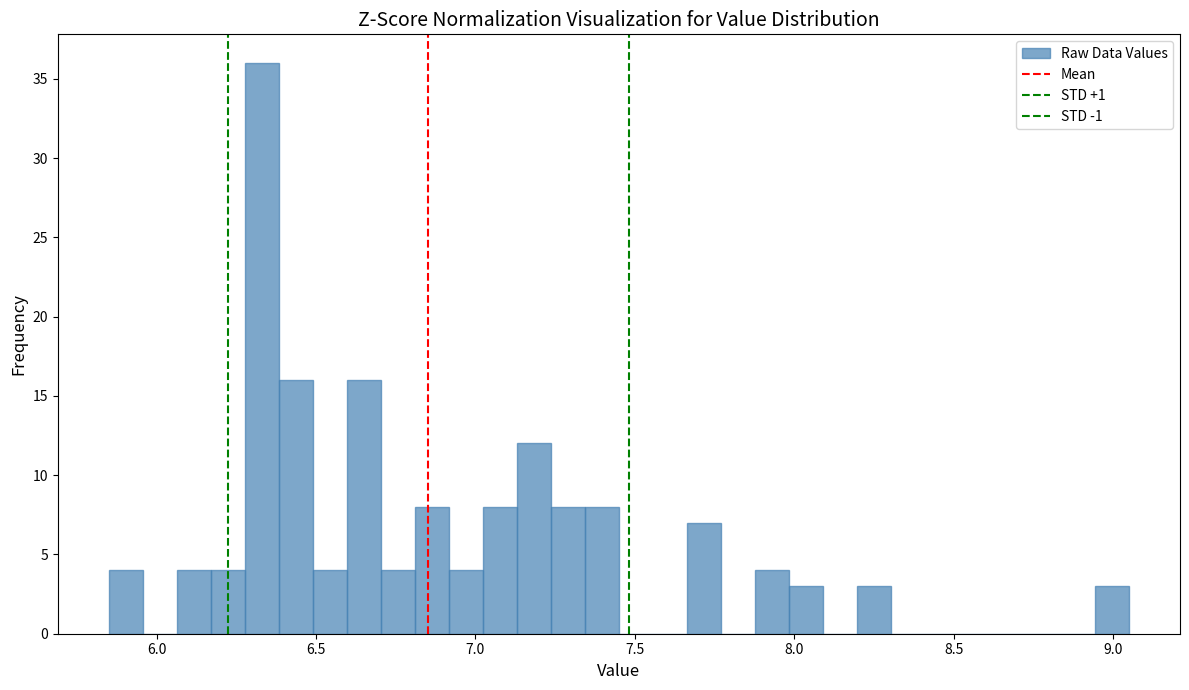

Around what value on the x-axis is the tallest bar? Give the approximate position of its centre, as read against the axis.

6.35